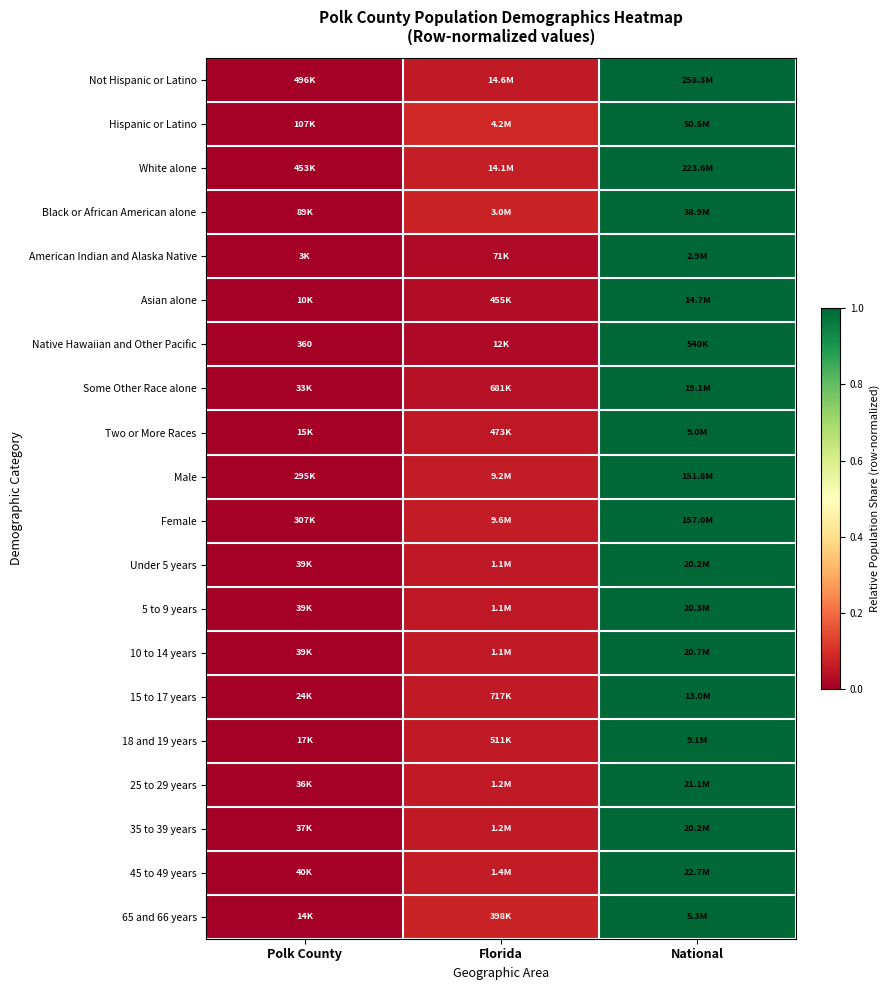

Between Polk County and National, which series saw the biggest shift?

Asian alone